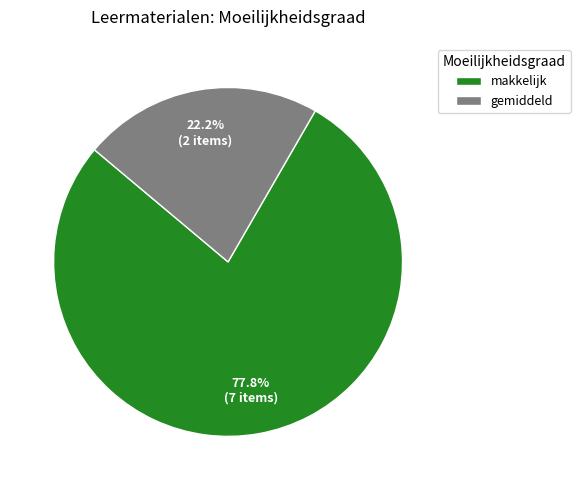

What is the smallest slice in the pie chart?

gemiddeld